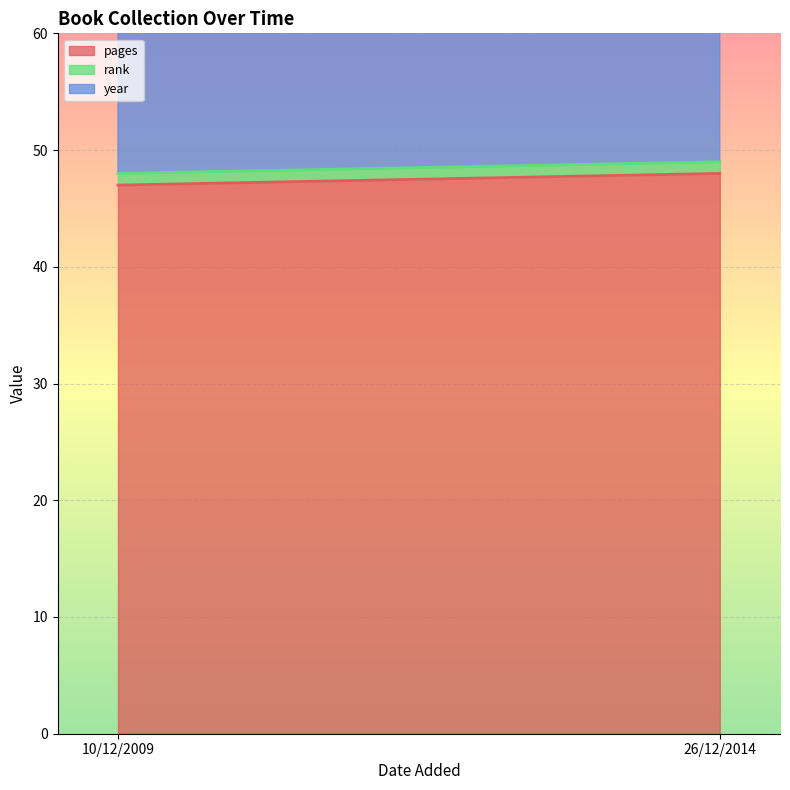

What is the label of the 2nd point from the left?

26/12/2014